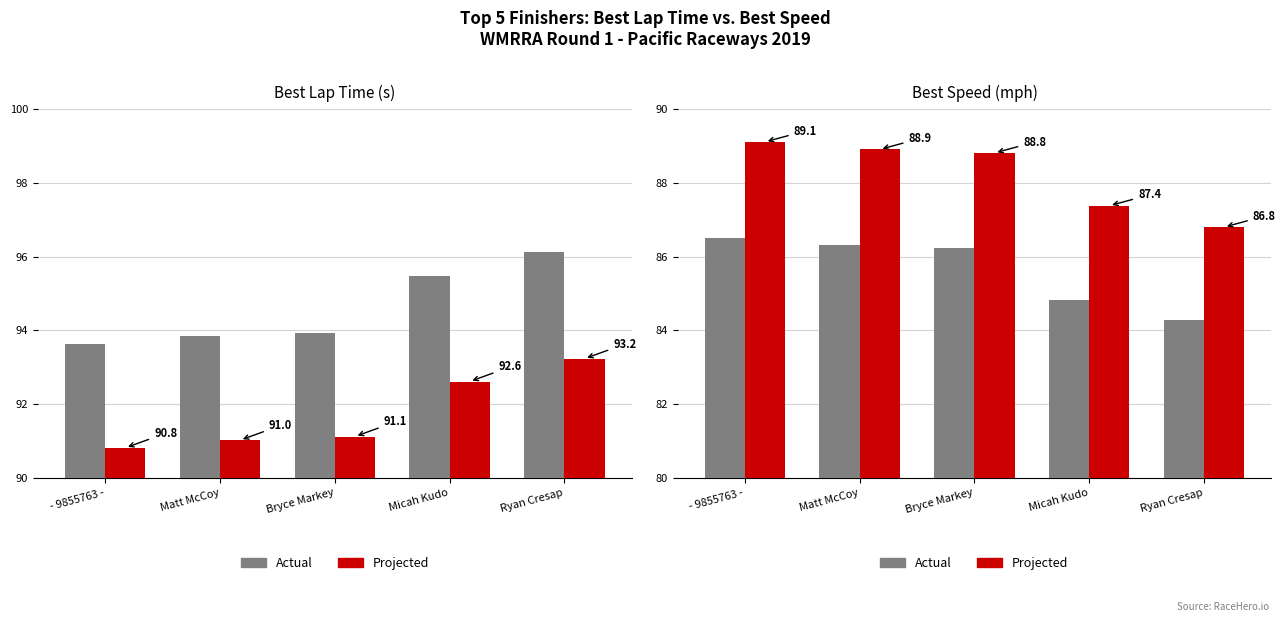

Reading right to left, extract all data points from this chart.

Best Lap (s): Ryan Cresap=96.1	Micah Kudo=95.5	Bryce Markey=93.9	Matt McCoy=93.8	- 9855763 -=93.6
Best Lap +est: Ryan Cresap=93.2	Micah Kudo=92.6	Bryce Markey=91.1	Matt McCoy=91.0	- 9855763 -=90.8
Best Speed (mph): Ryan Cresap=84.3	Micah Kudo=84.8	Bryce Markey=86.2	Matt McCoy=86.3	- 9855763 -=86.5
Best Speed +est: Ryan Cresap=86.8	Micah Kudo=87.4	Bryce Markey=88.8	Matt McCoy=88.9	- 9855763 -=89.1